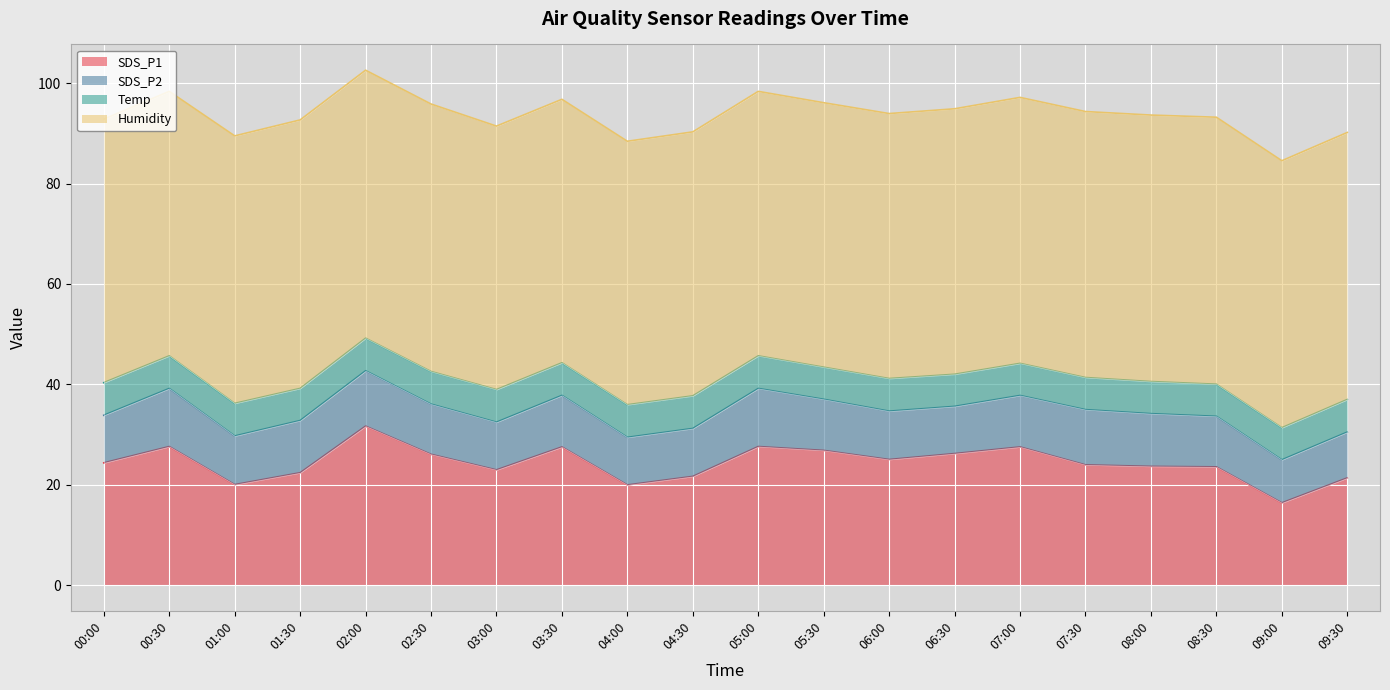

At which category does the chart reach its peak across all series?

01:30